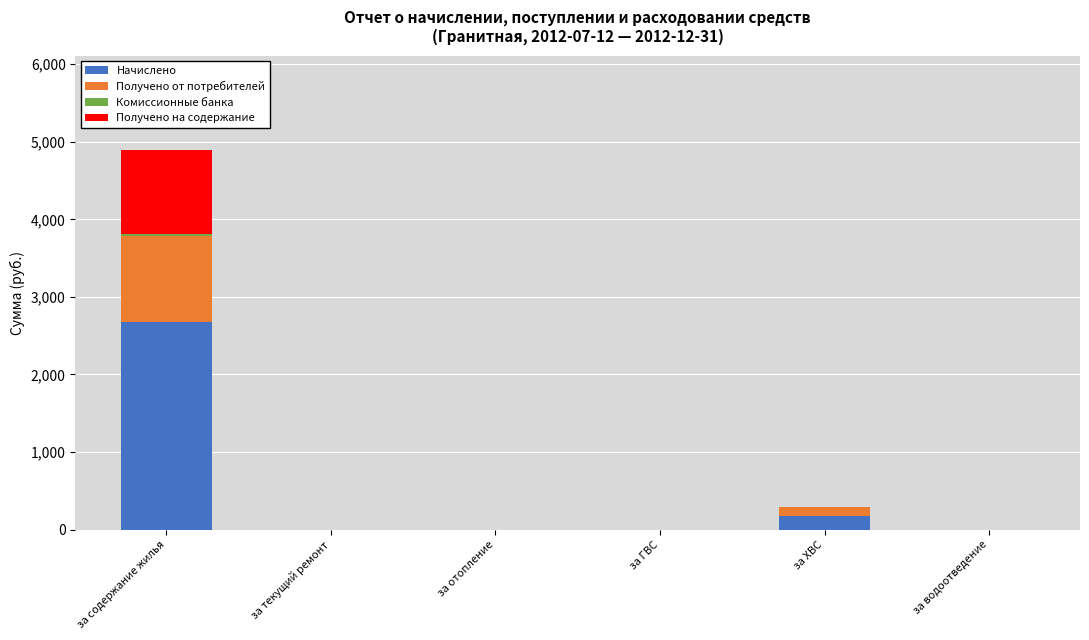

Where is Начислено nearest to the value 1337?

за ХВС